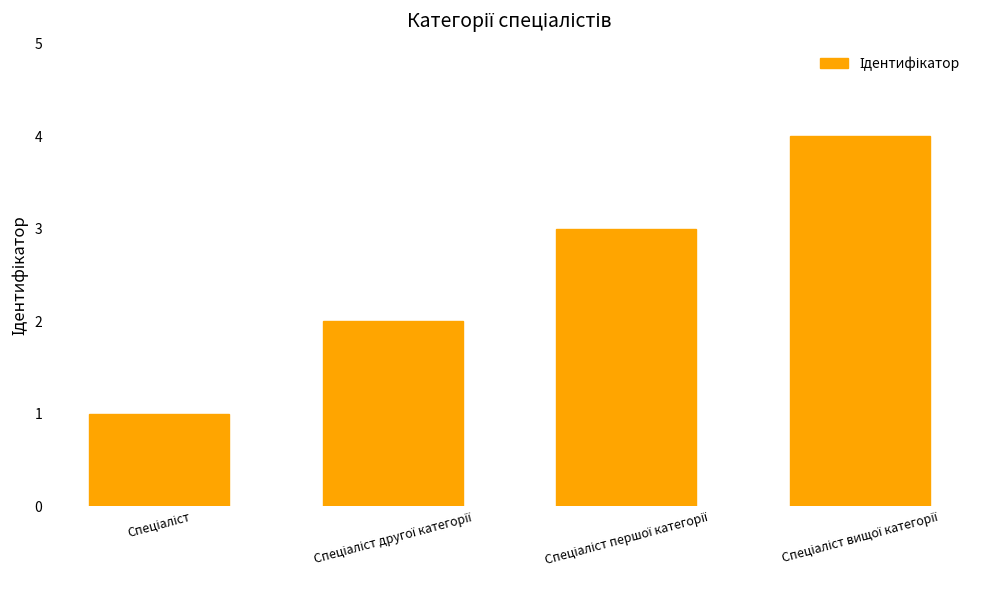

Are the bars horizontal?

No